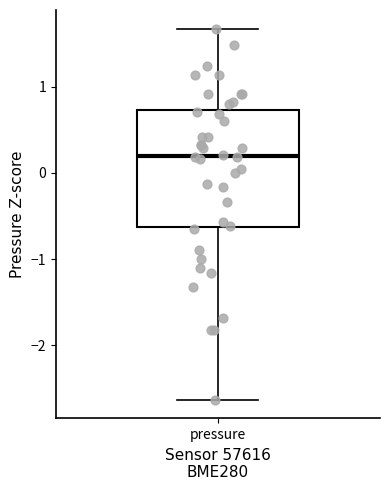

Read this box plot against the y-axis: the position of the median line, the range covered by the box, and the ends of both whiskers. The values are not printed on the chart, so give them approximately, as read against the axis.

median 0.2, box -0.6 to 0.7, whiskers -2.6 to 1.7